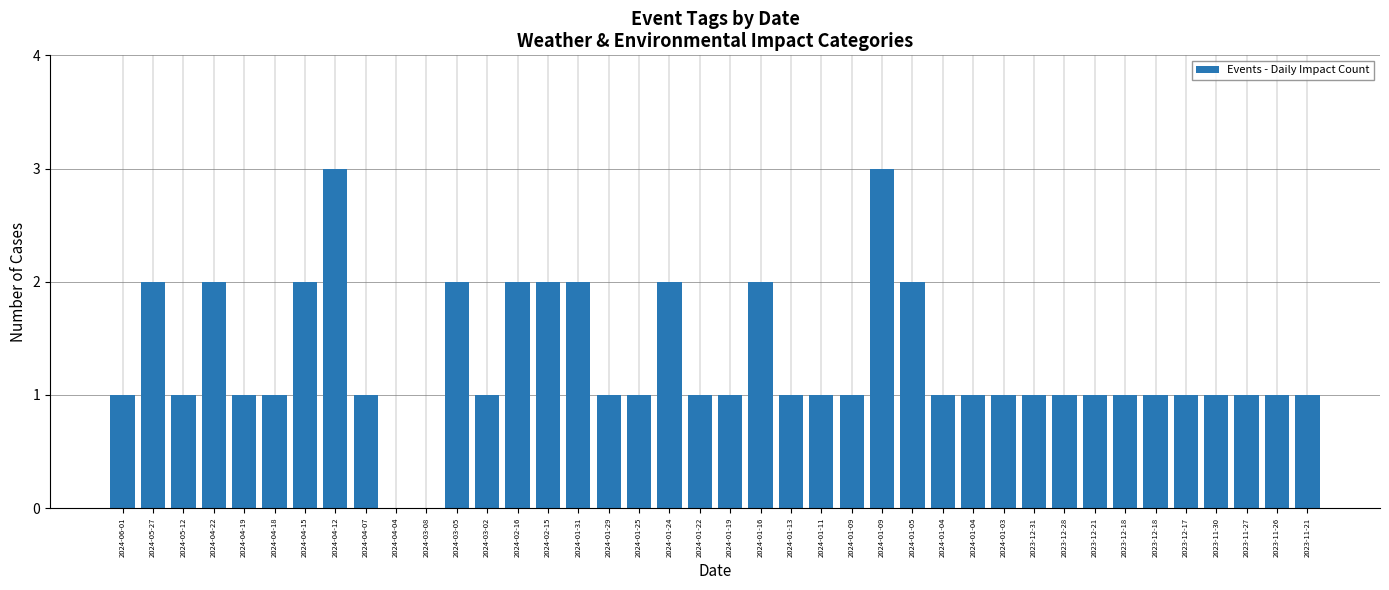

Between 2023-12-18 and 2024-02-15, which is larger?

2024-02-15